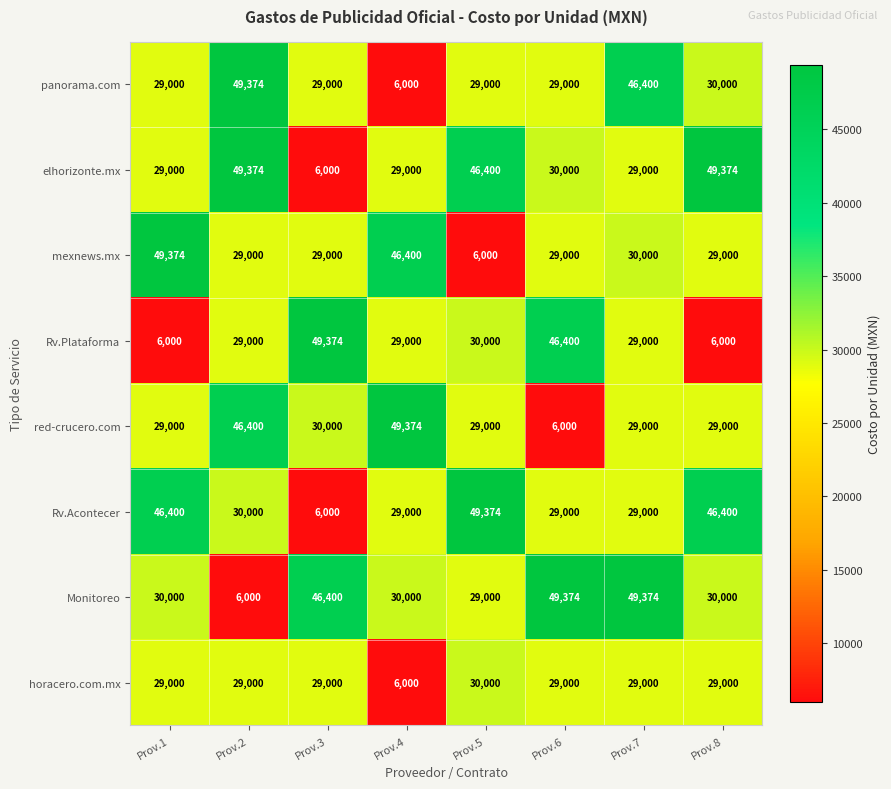

What is the difference between the maximum and minimum values in the panorama.com series?

43374